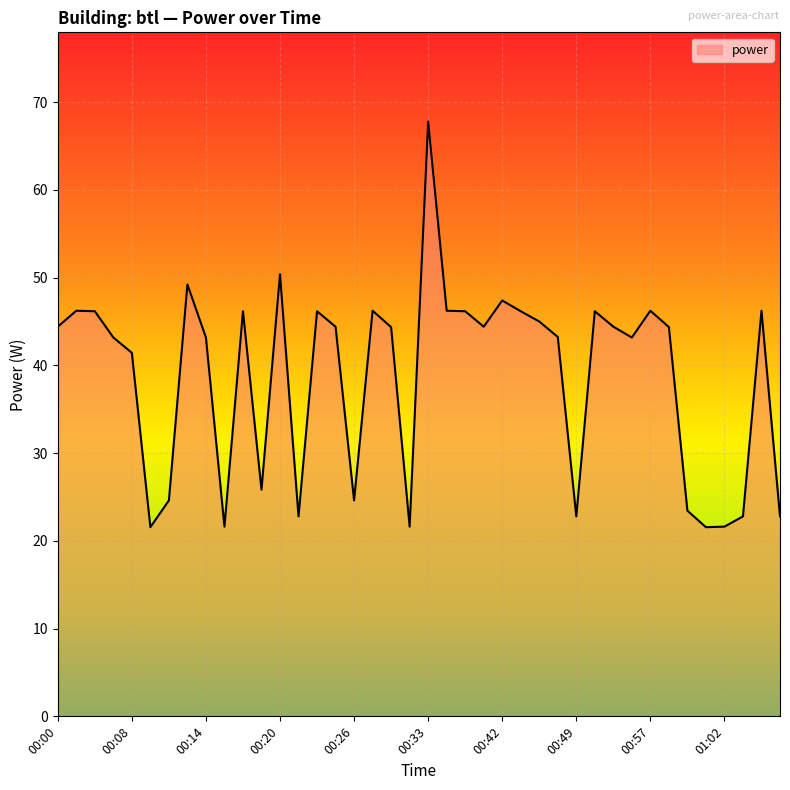

What is the maximum value shown in the chart?

67.8